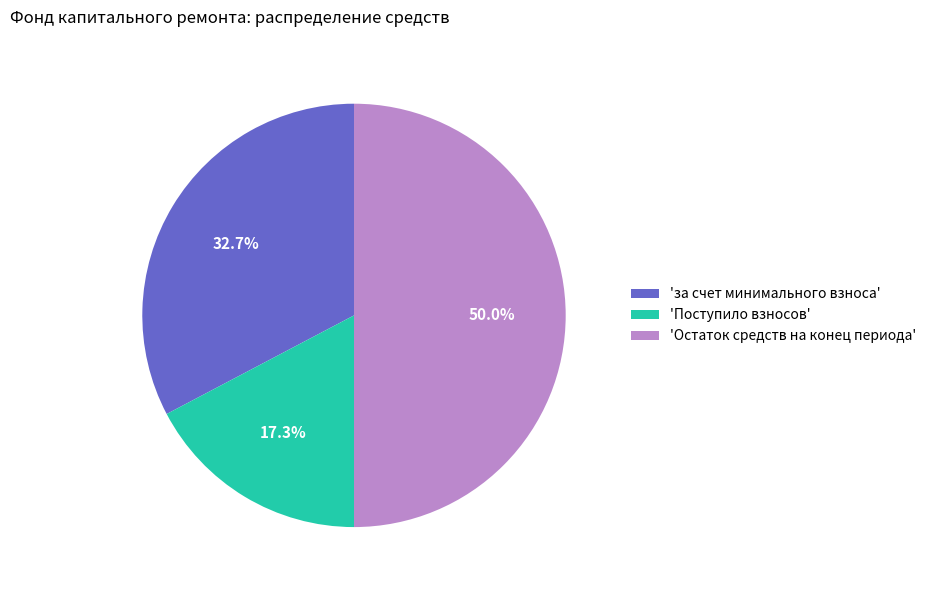

Combined, what portion of the pie is 'Поступило взносов' and 'за счет минимального взноса'?

50.0%